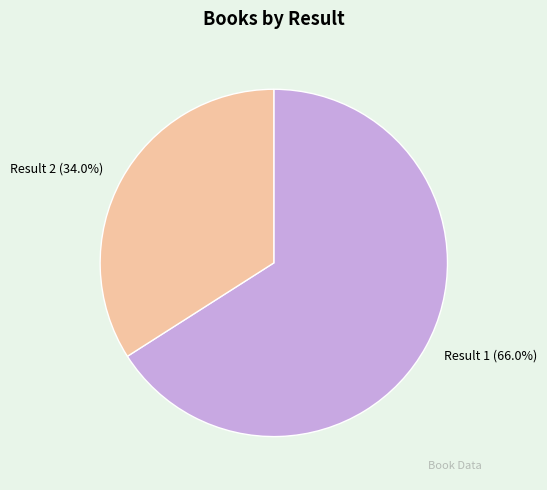

Is there any slice that represents more than half of the pie?

Yes